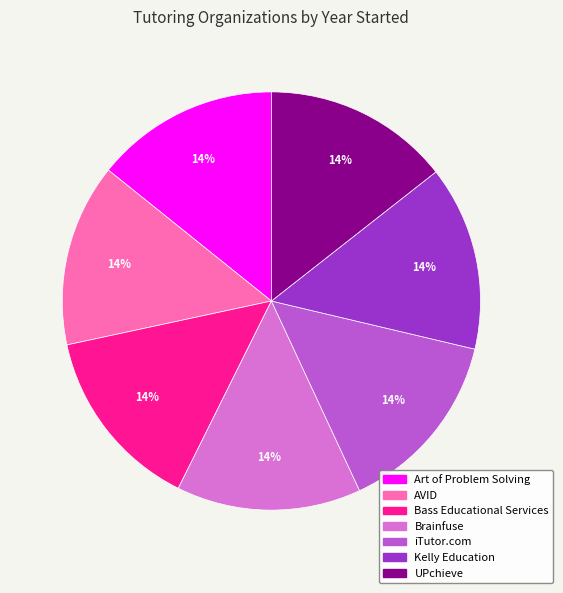

To the nearest percent, what is the average slice percentage?

14%